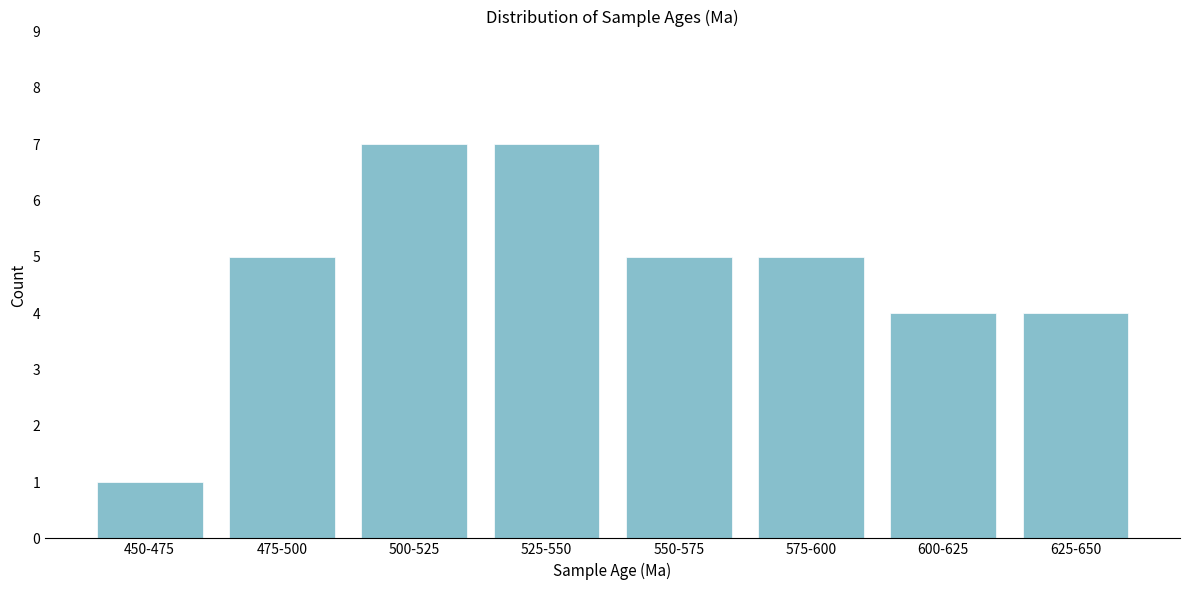

Reading left to right, extract all data points from this chart.

1	5	7	7	5	5	4	4